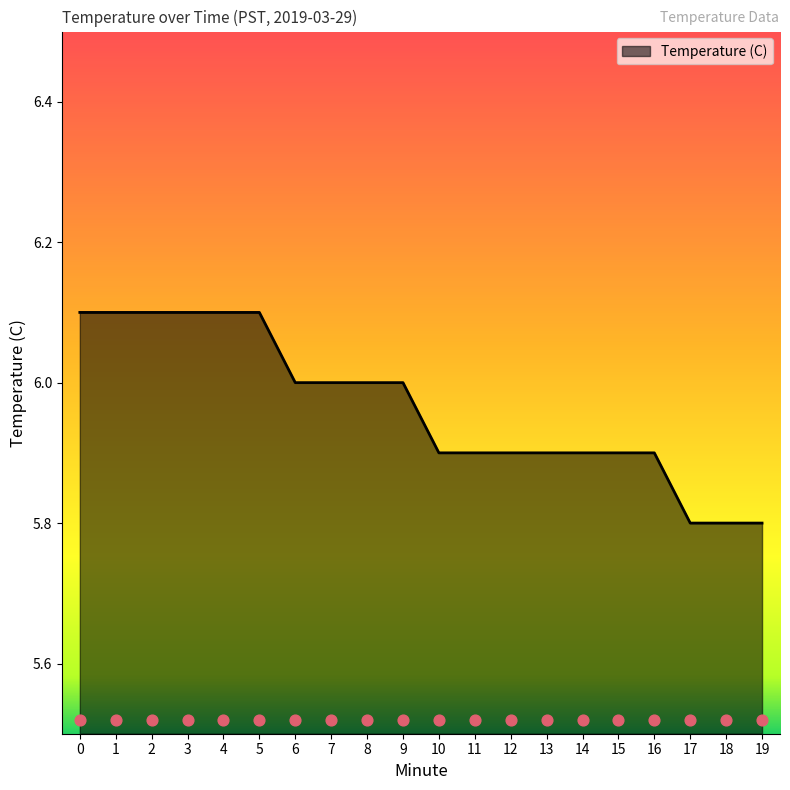

What is the ratio of the value at 3 to the value at 5?

1.0